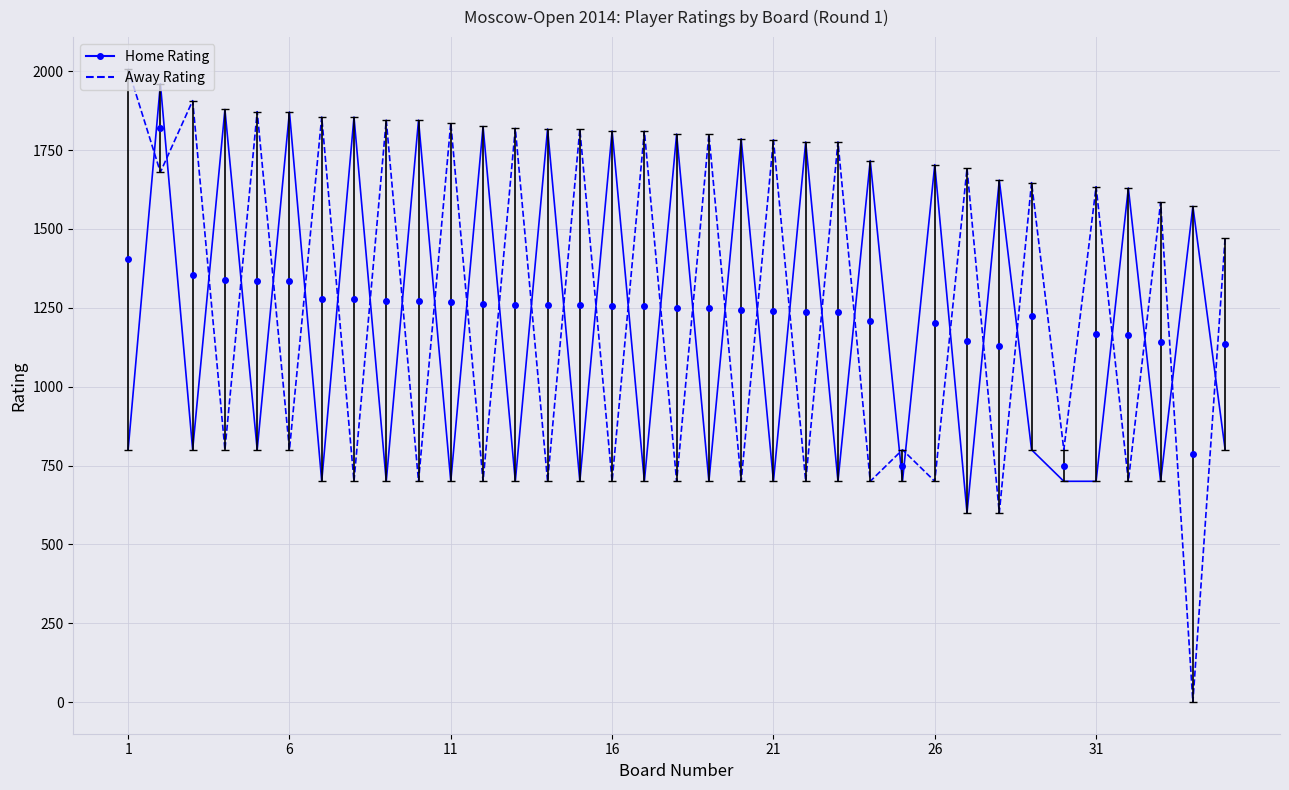

What is the greatest value displayed?

2008.0